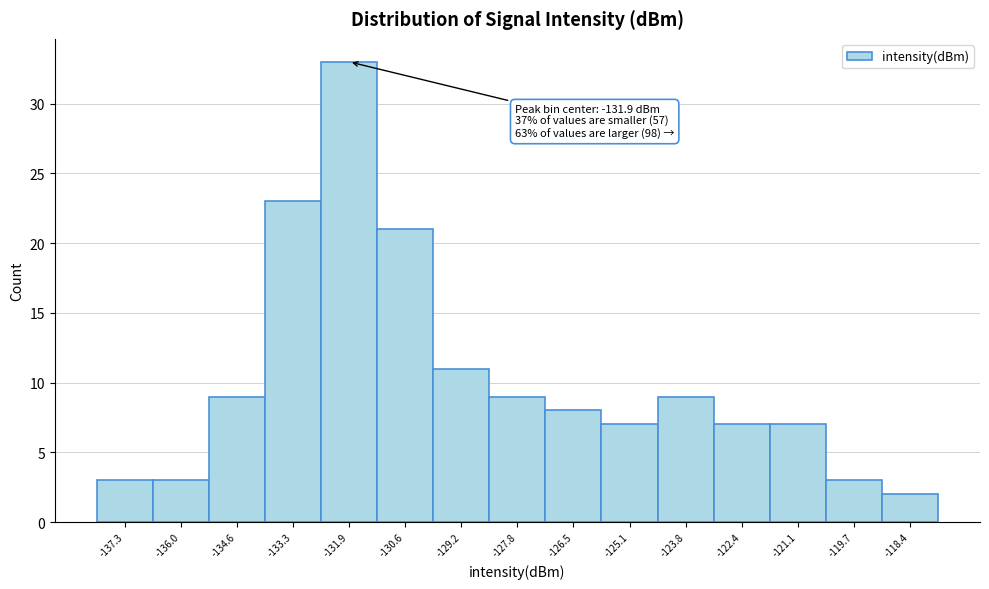

Which range on the x-axis has the tallest bar?

-132.6 to -131.2